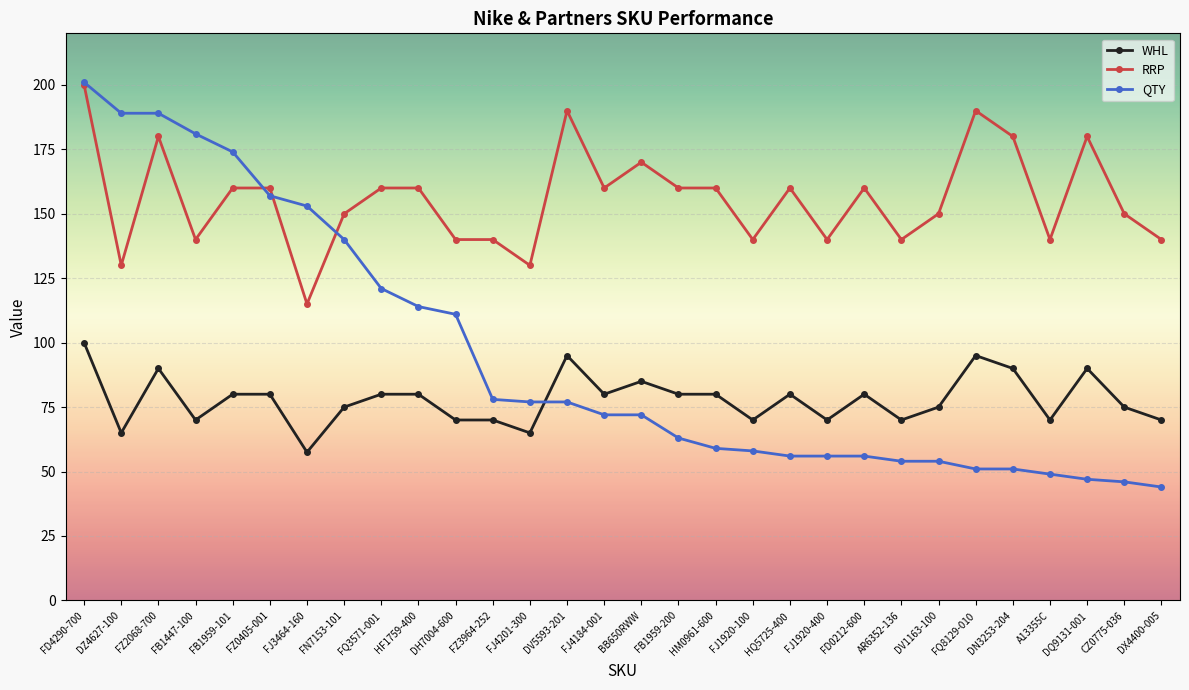

Is the value of QTY at AR6352-136 greater than the value of WHL at FJ3464-160?

No